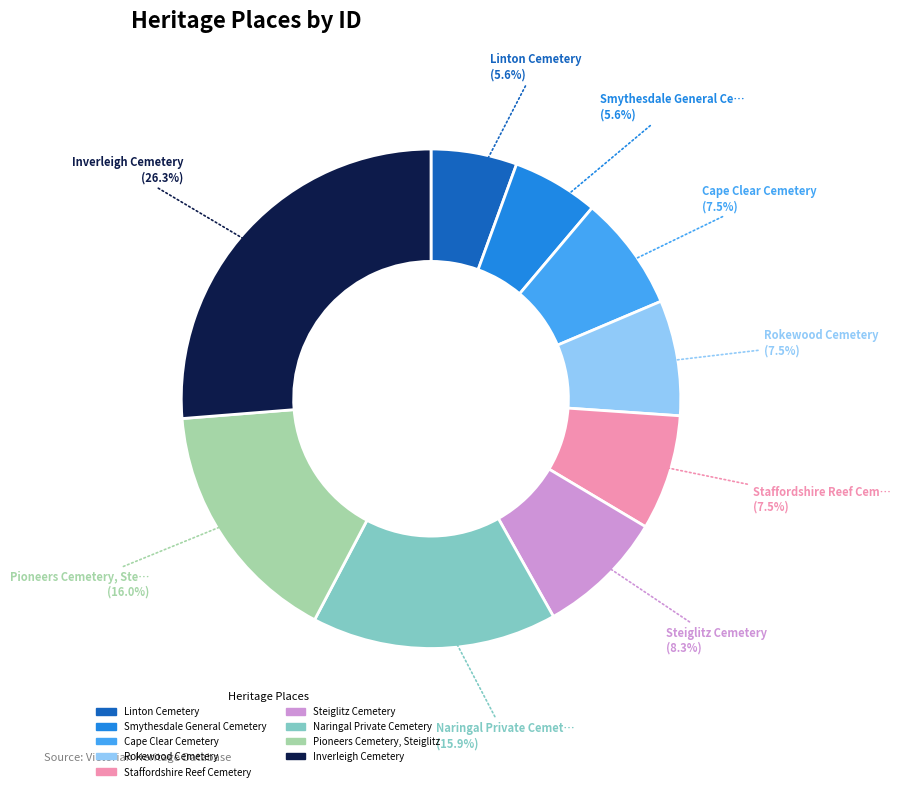

What is the largest slice in the pie chart?

Inverleigh Cemetery